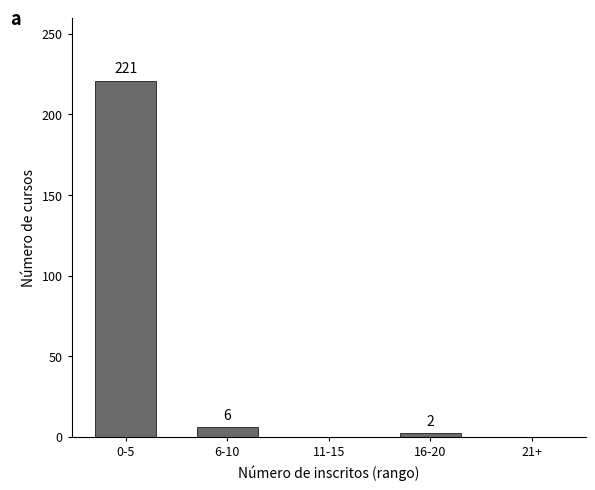

Approximately how many times larger is the value at 16-20 compared to 6-10?

0.3